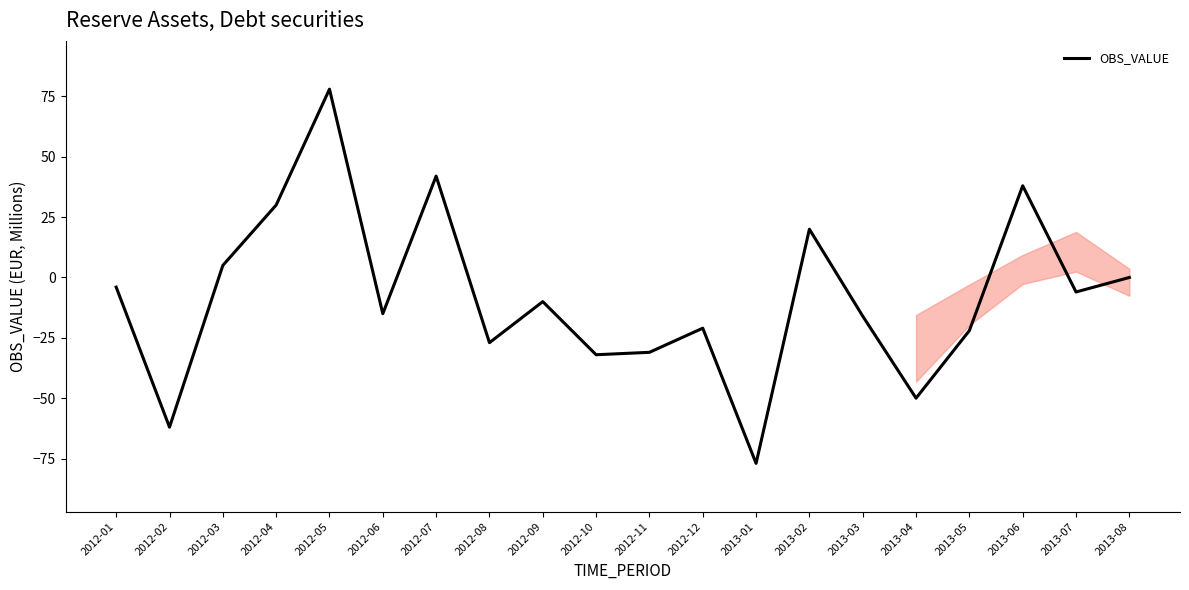

Reading left to right, list all the values displayed in this chart.

-4	-62	5	30	78	-15	42	-27	-10	-32	-31	-21	-77	20	-16	-50	-22	38	-6	0